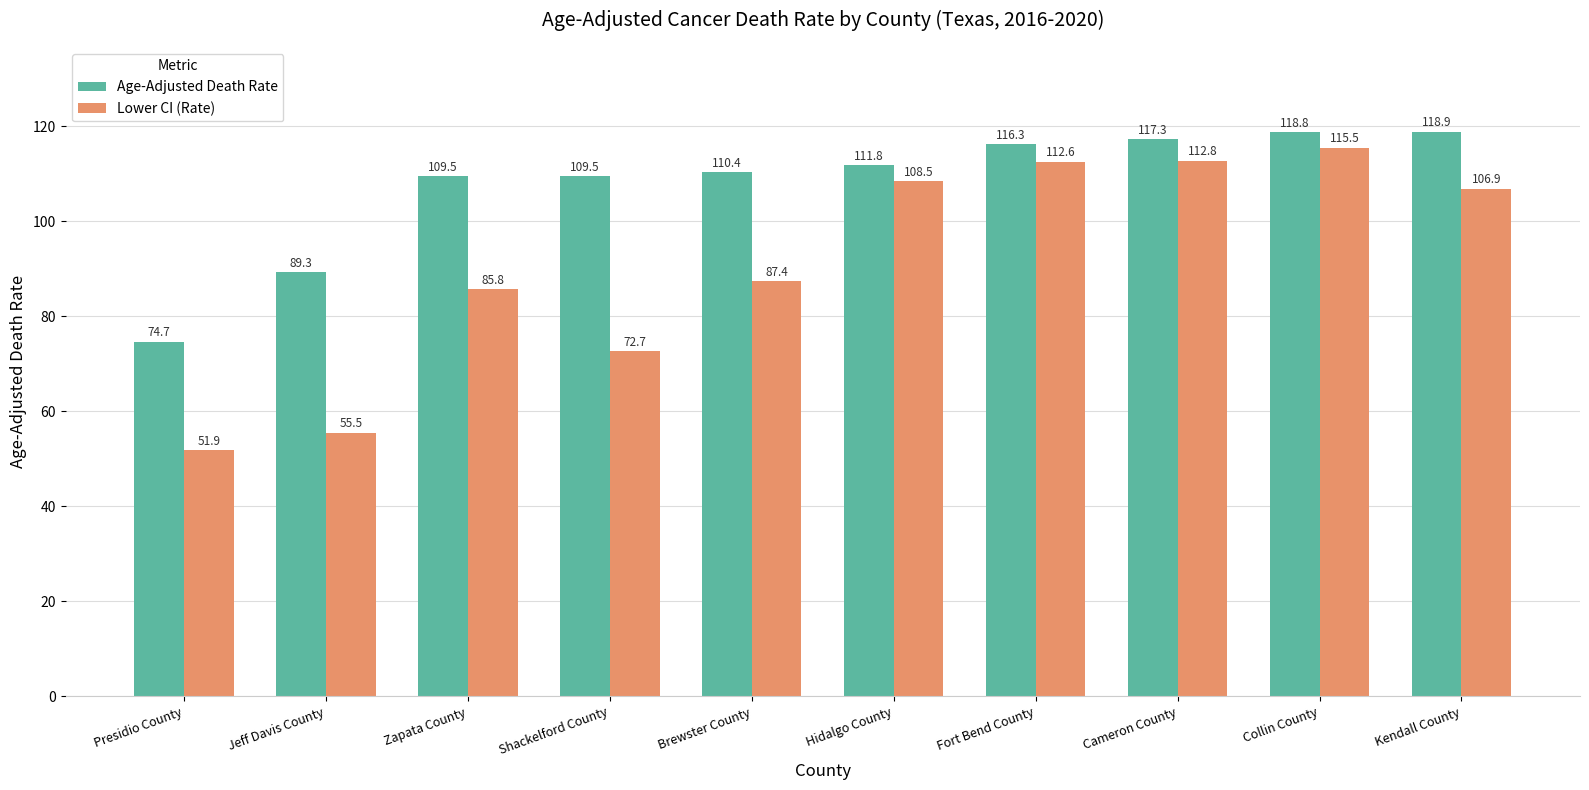

At Fort Bend County, list the series in order from smallest to largest.

Lower CI (Rate), Age-Adjusted Death Rate